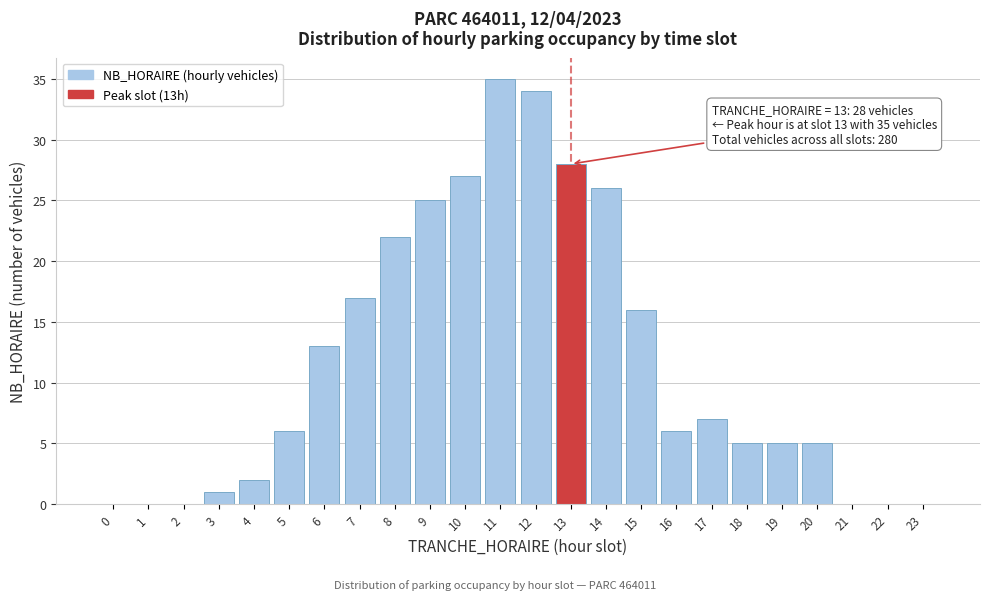

Reading left to right, extract all data points from this chart.

0=0	1=0	2=0	3=1	4=2	5=6	6=13	7=17	8=22	9=25	10=27	11=35	12=34	13=28	14=26	15=16	16=6	17=7	18=5	19=5	20=5	21=0	22=0	23=0